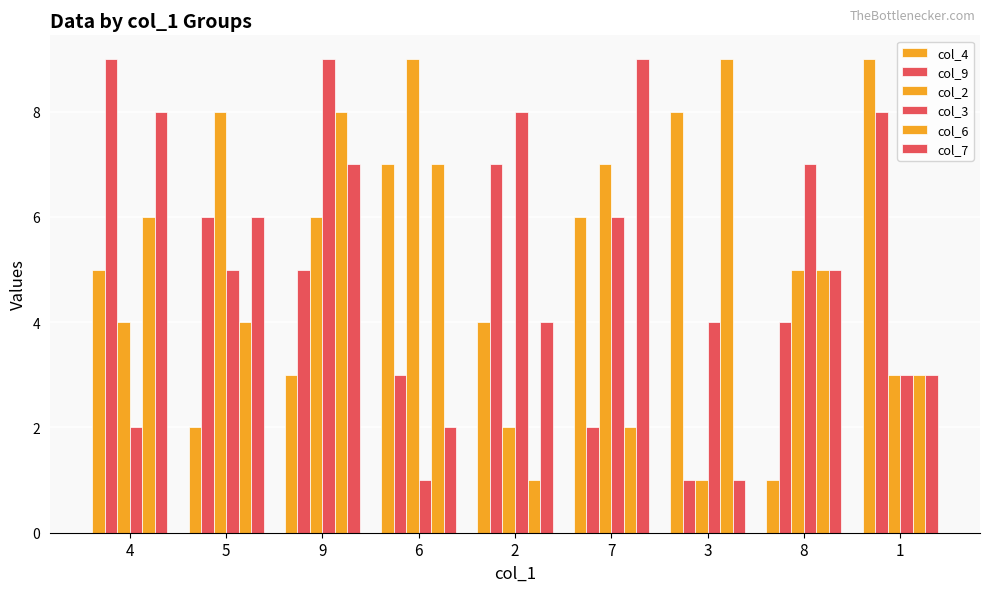

What is the average value of the col_2 series?

5